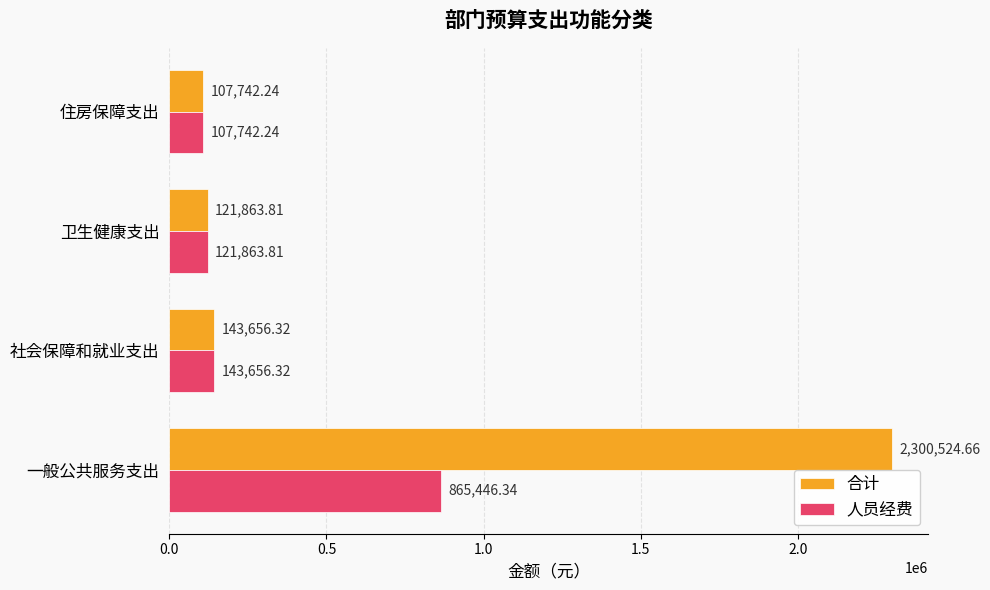

At which category does the chart reach its minimum across all series?

住房保障支出